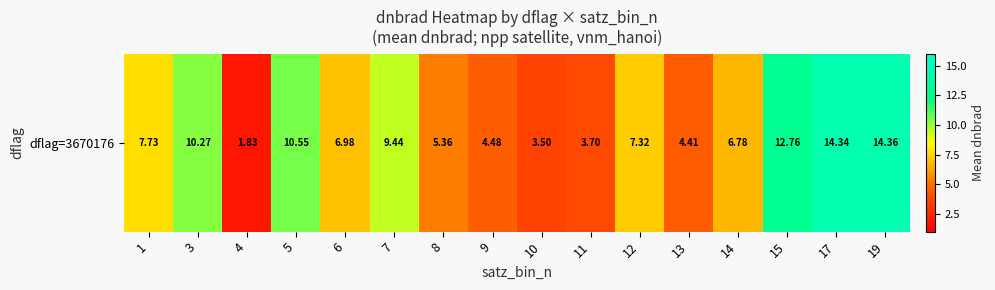

Read the value at 13.

4.4